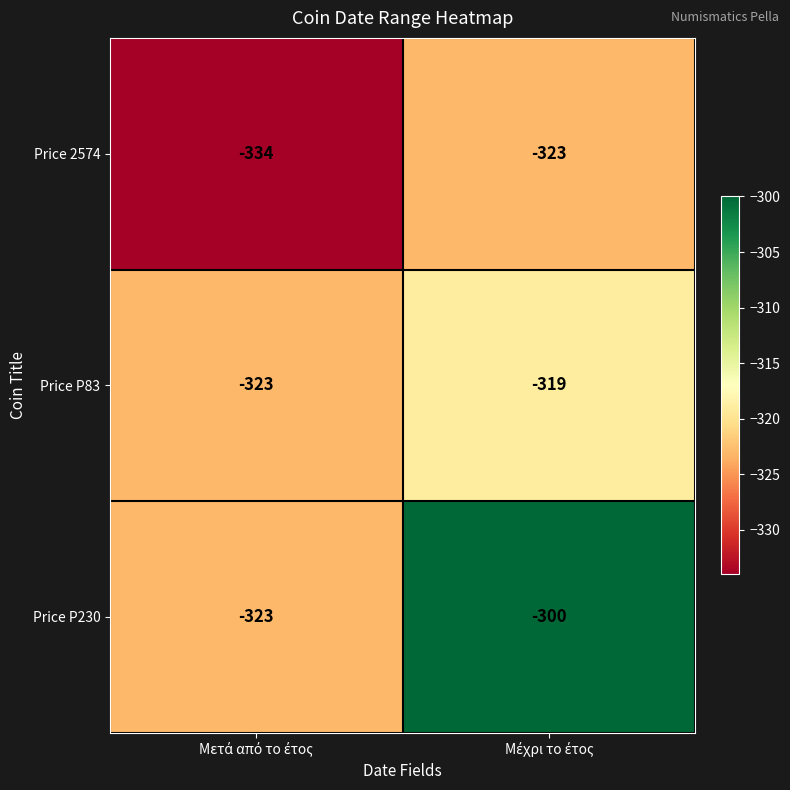

What is the sum of all Price 2574 values?

-657